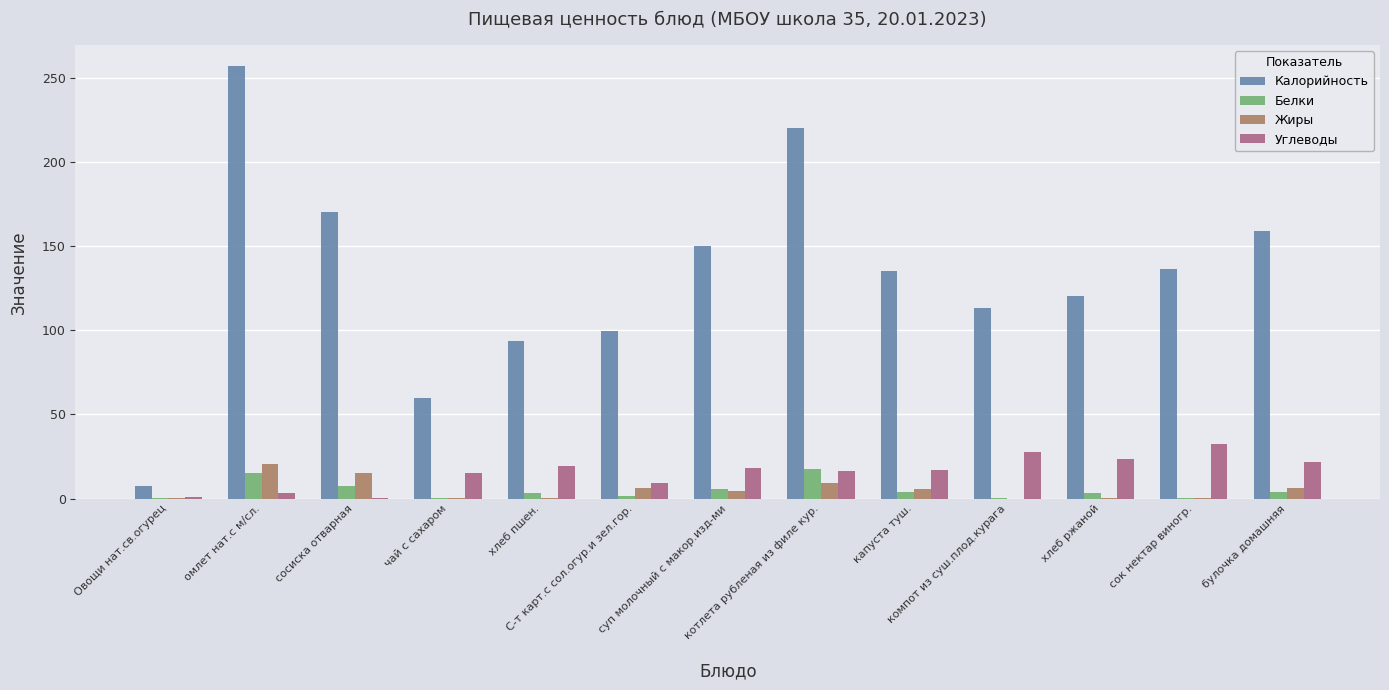

Between суп молочный с макор.изд-ми and капуста туш., which series saw the biggest shift?

Калорийность